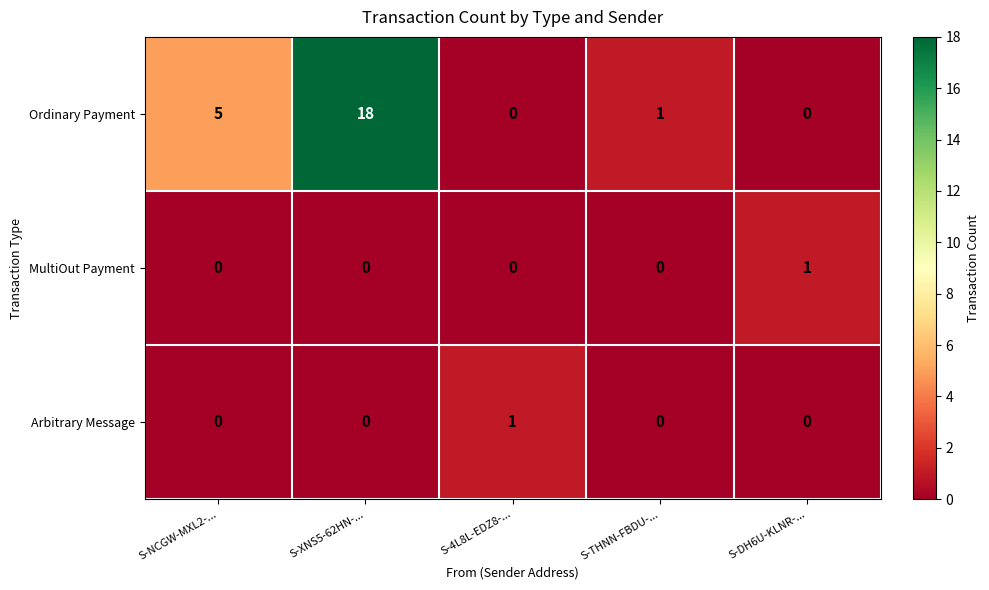

What is the spread (max minus min) of values at S-NCGW-MXL2-...?

5